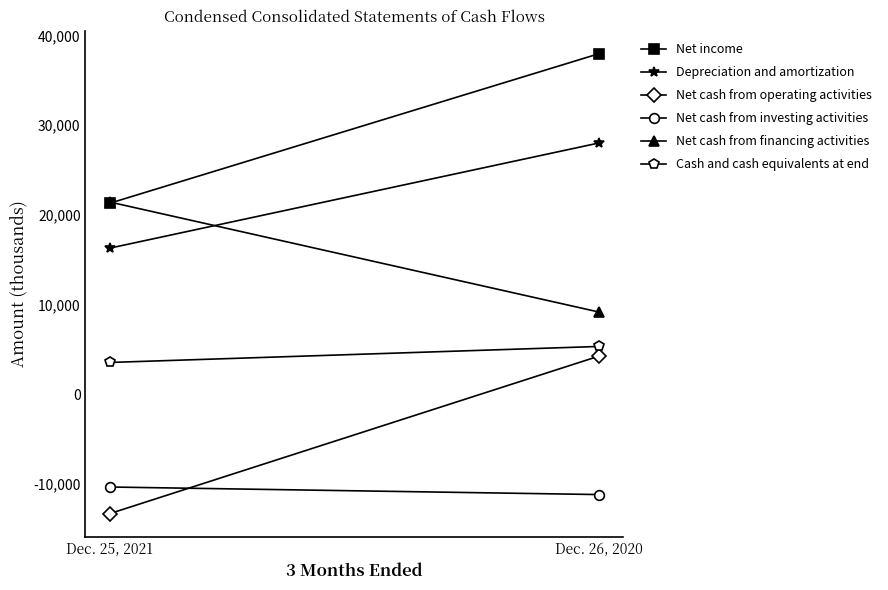

What are all the series names shown in the legend?

Net income, Depreciation and amortization, Net cash from operating activities, Net cash from investing activities, Net cash from financing activities, Cash and cash equivalents at end